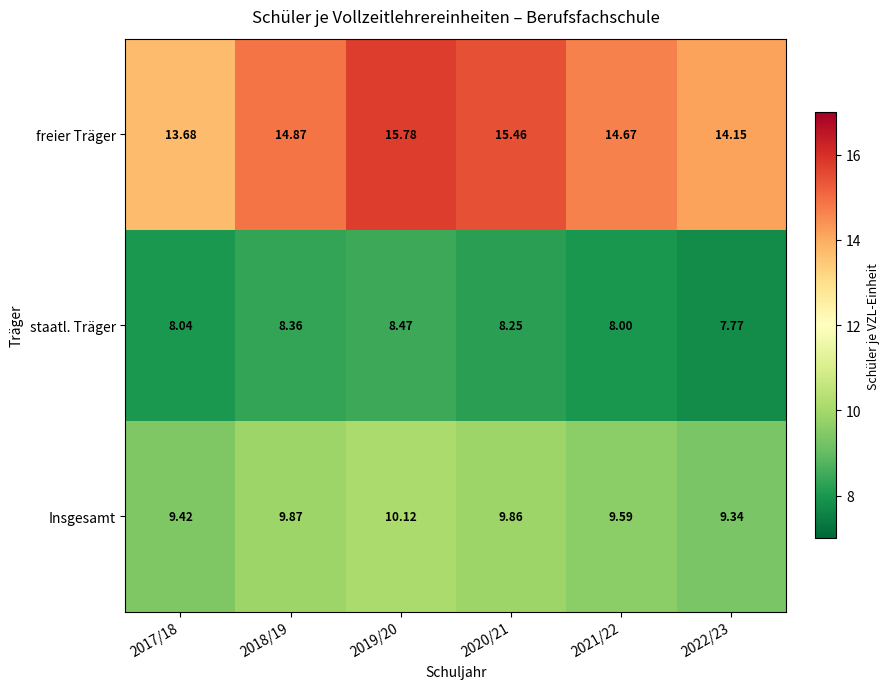

Between 2018/19 and 2020/21, which series saw the biggest shift?

freier Träger